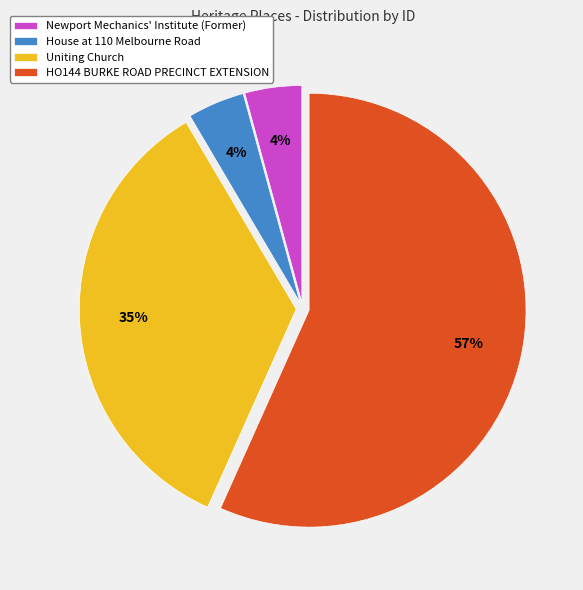

True or false: Uniting Church accounts for 35% of the total.

True